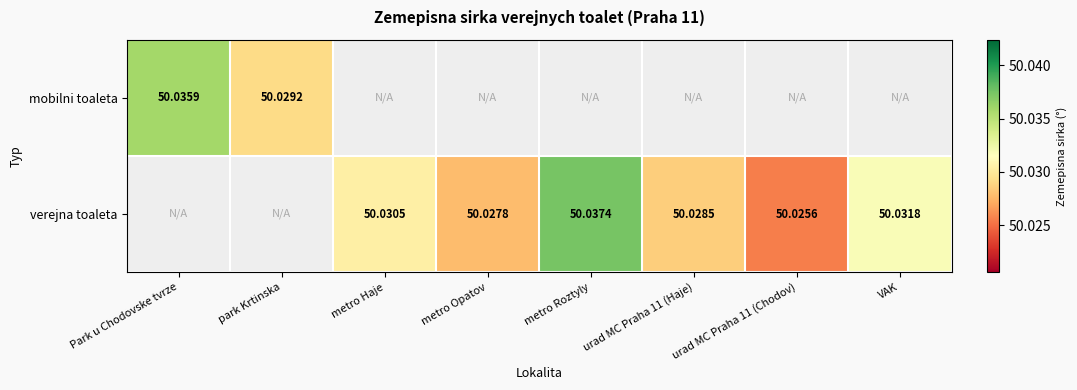

Is the value of mobilni toaleta at Park u Chodovske tvrze greater than the value of verejna toaleta at urad MC Praha 11 (Chodov)?

Yes